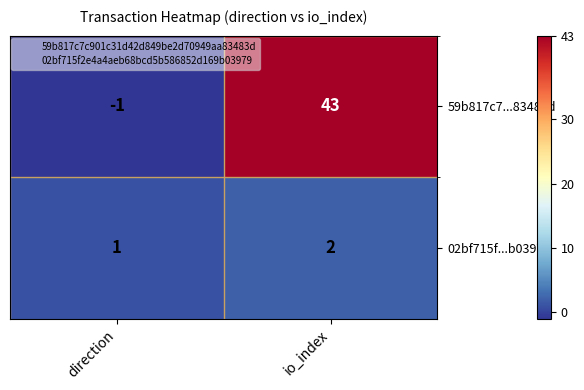

At which category is the sum across all series the highest?

io_index